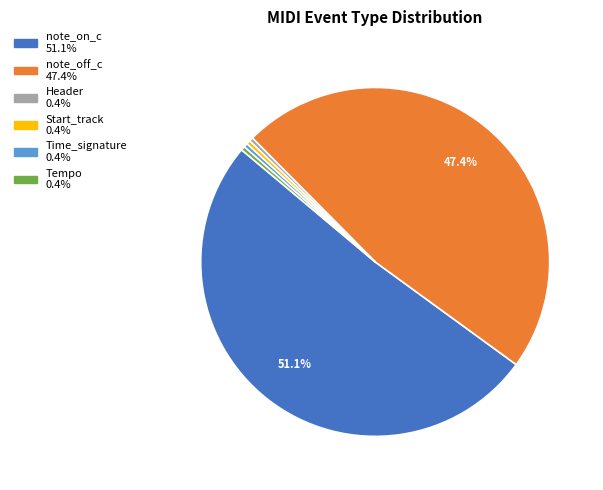

To the nearest percent, what is the difference between the largest and smallest slice percentages?

51%